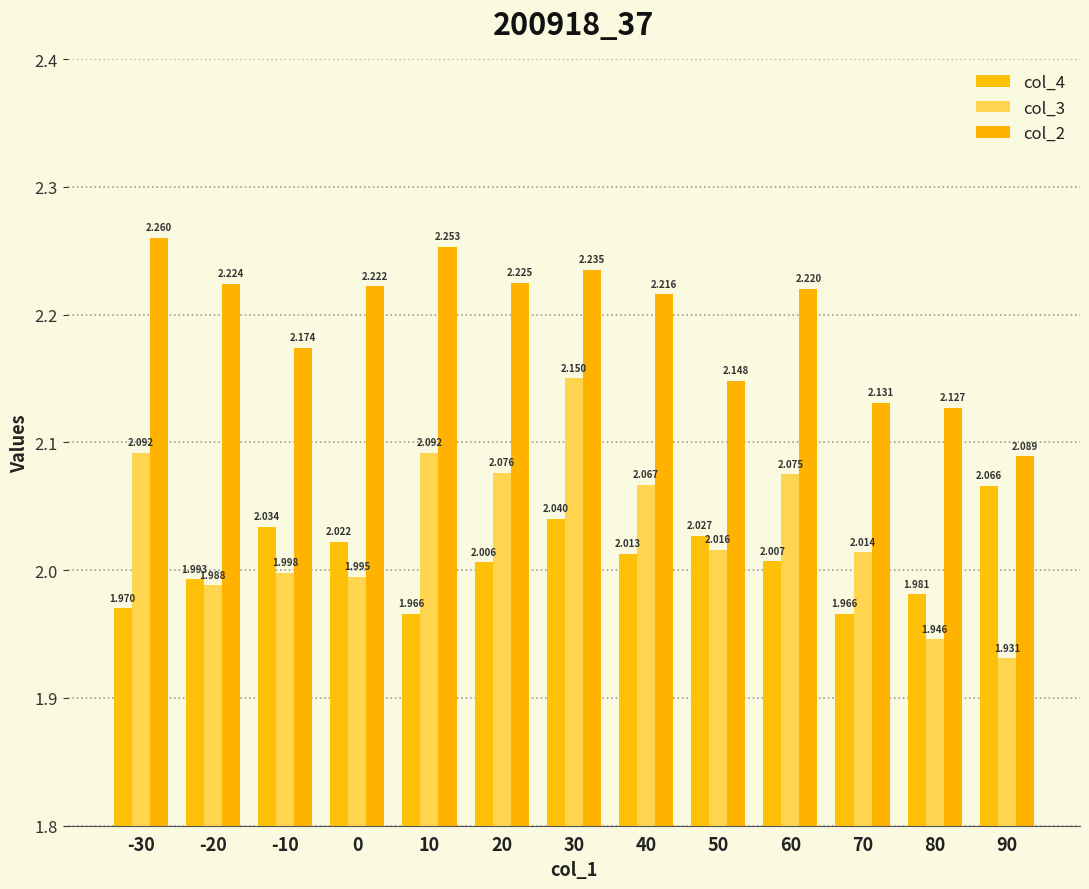

Are the bars horizontal?

No